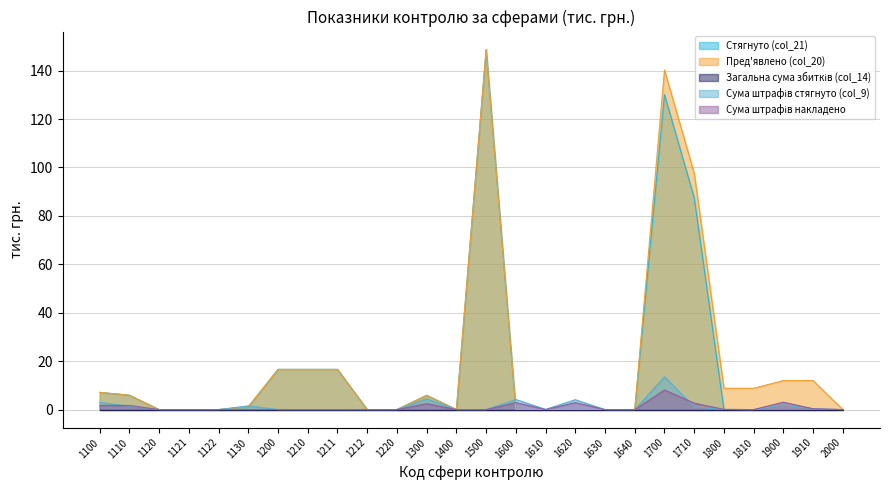

What is the highest value of the Сума штрафів накладено series?

8.1